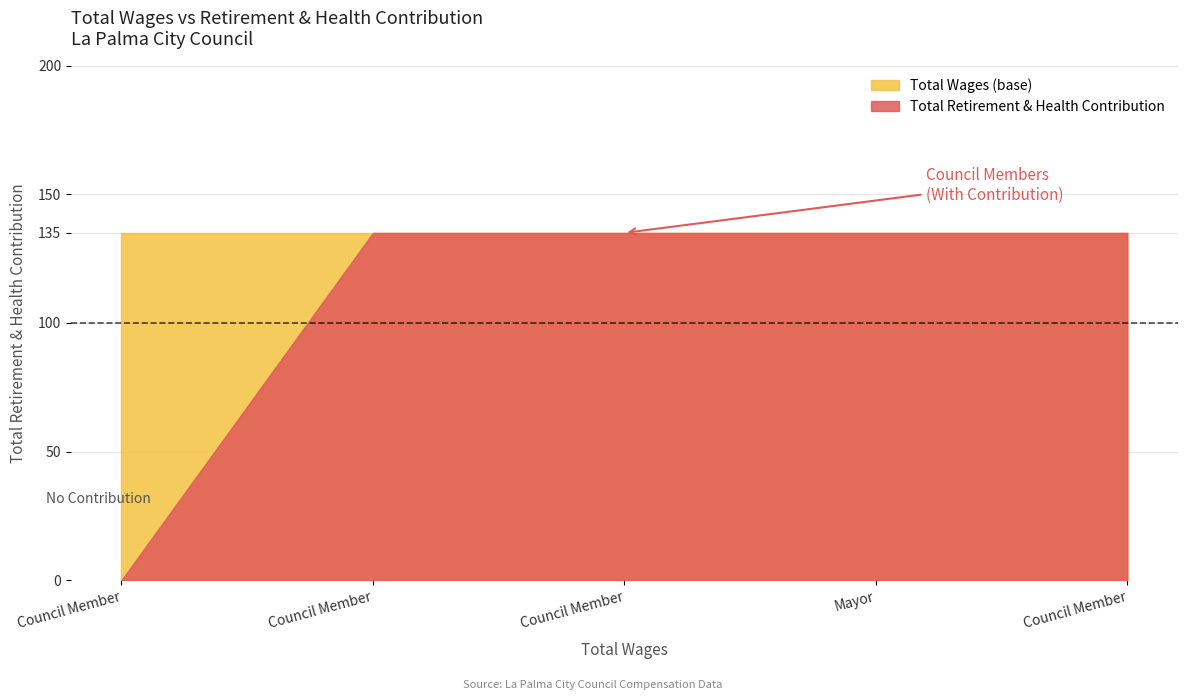

Reading left to right, transcribe all the data shown in this chart.

0	135	135	135	135